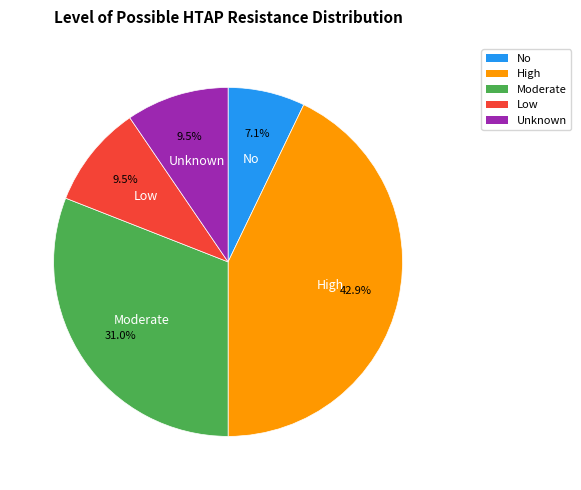

Which slice is the smallest?

No